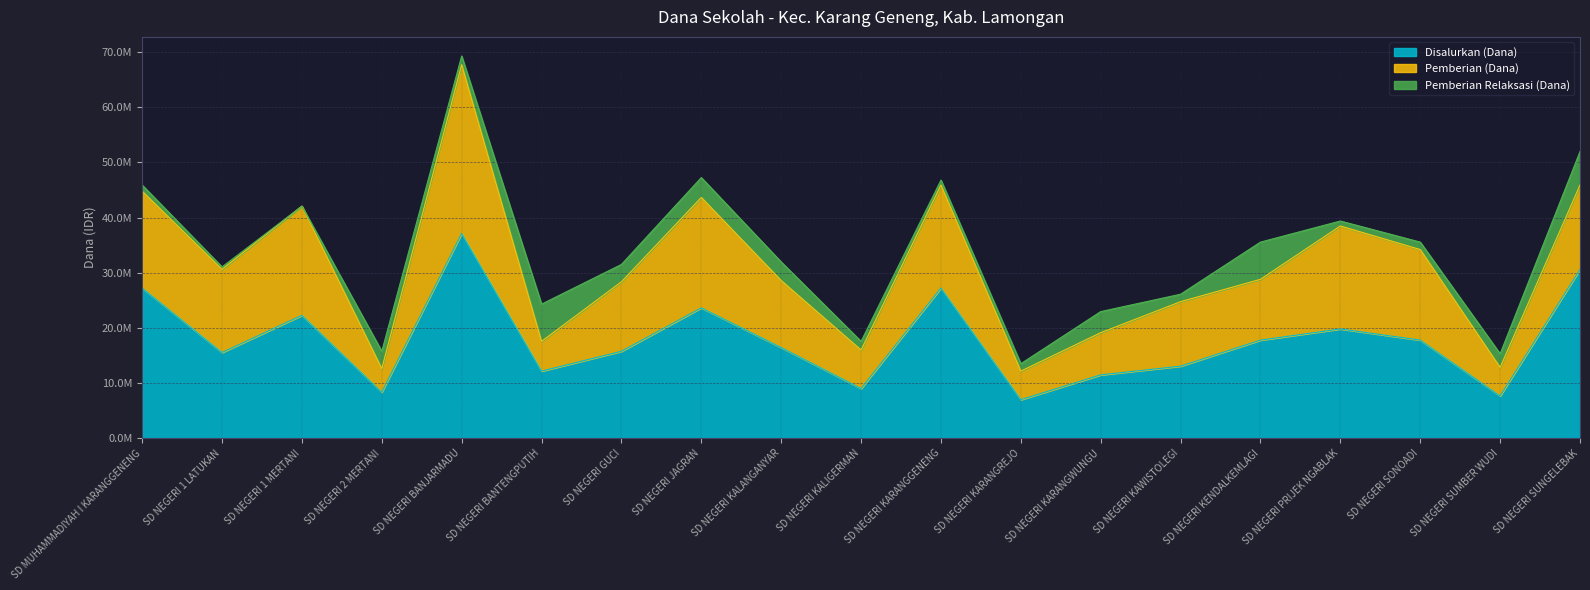

Reading left to right, what are all the values shown in this chart?

Disalurkan (Dana): SD MUHAMMADIYAH I KARANGGENENG=27225000	SD NEGERI 1 LATUKAN=15525000	SD NEGERI 1 MERTANI=22275000	SD NEGERI 2 MERTANI=8325000	SD NEGERI BANJARMADU=37125000	SD NEGERI BANTENGPUTIH=12150000	SD NEGERI GUCI=15750000	SD NEGERI JAGRAN=23625000	SD NEGERI KALANGANYAR=16425000	SD NEGERI KALIGERMAN=9000000	SD NEGERI KARANGGENENG=27225000	SD NEGERI KARANGREJO=6975000	SD NEGERI KARANGWUNGU=11475000	SD NEGERI KAWISTOLEGI=13050000	SD NEGERI KENDALKEMLAGI=17775000	SD NEGERI PRIJEK NGABLAK=19800000	SD NEGERI SONOADI=17775000	SD NEGERI SUMBER WUDI=7650000	SD NEGERI SUNGELEBAK=30600000
Pemberian (Dana): SD MUHAMMADIYAH I KARANGGENENG=17550000	SD NEGERI 1 LATUKAN=15075000	SD NEGERI 1 MERTANI=19800000	SD NEGERI 2 MERTANI=4275000	SD NEGERI BANJARMADU=30600000	SD NEGERI BANTENGPUTIH=5400000	SD NEGERI GUCI=12600000	SD NEGERI JAGRAN=20025000	SD NEGERI KALANGANYAR=12150000	SD NEGERI KALIGERMAN=6975000	SD NEGERI KARANGGENENG=18675000	SD NEGERI KARANGREJO=5175000	SD NEGERI KARANGWUNGU=7650000	SD NEGERI KAWISTOLEGI=11700000	SD NEGERI KENDALKEMLAGI=11025000	SD NEGERI PRIJEK NGABLAK=18675000	SD NEGERI SONOADI=16425000	SD NEGERI SUMBER WUDI=5175000	SD NEGERI SUNGELEBAK=15300000
Pemberian Relaksasi (Dana): SD MUHAMMADIYAH I KARANGGENENG=1125000	SD NEGERI 1 LATUKAN=450000	SD NEGERI 1 MERTANI=0	SD NEGERI 2 MERTANI=3150000	SD NEGERI BANJARMADU=1575000	SD NEGERI BANTENGPUTIH=6750000	SD NEGERI GUCI=3150000	SD NEGERI JAGRAN=3600000	SD NEGERI KALANGANYAR=3375000	SD NEGERI KALIGERMAN=1575000	SD NEGERI KARANGGENENG=900000	SD NEGERI KARANGREJO=1350000	SD NEGERI KARANGWUNGU=3825000	SD NEGERI KAWISTOLEGI=1350000	SD NEGERI KENDALKEMLAGI=6750000	SD NEGERI PRIJEK NGABLAK=900000	SD NEGERI SONOADI=1350000	SD NEGERI SUMBER WUDI=2475000	SD NEGERI SUNGELEBAK=6075000